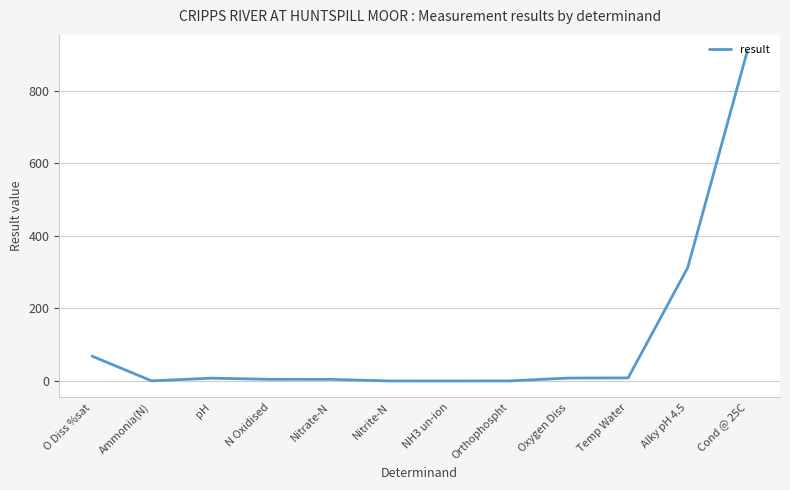

What is the approximate value at N Oxidised?

4.5